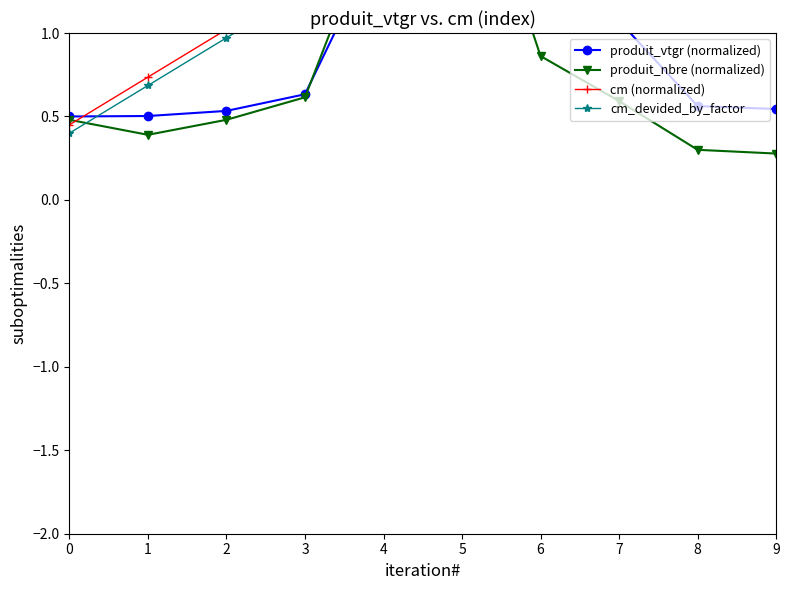

What is the value of the produit_nbre (normalized) point at the 8th from the left?

0.6